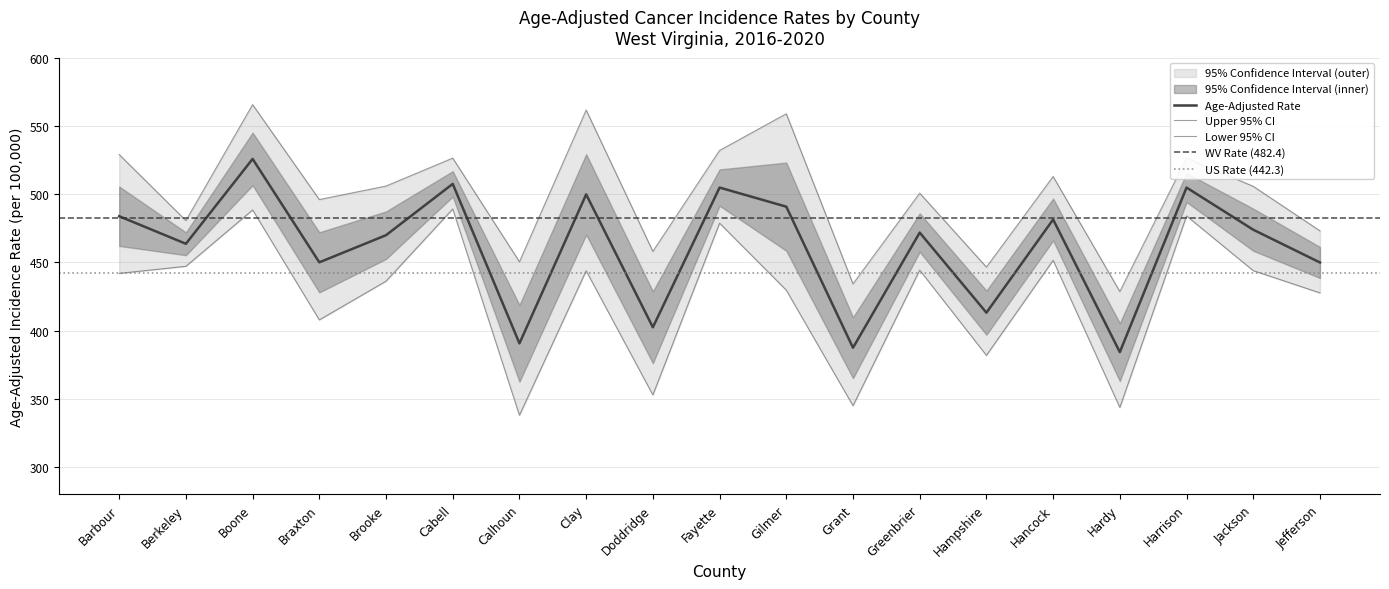

Read the Age-Adjusted Rate value at Harrison.

504.8